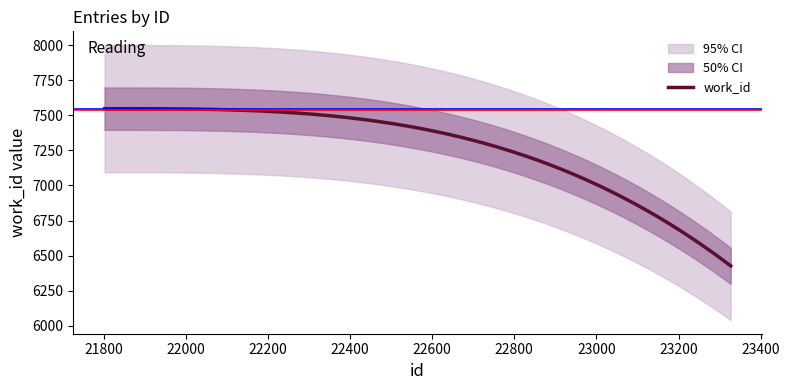

Is this an area chart (filled region under the line)?

No